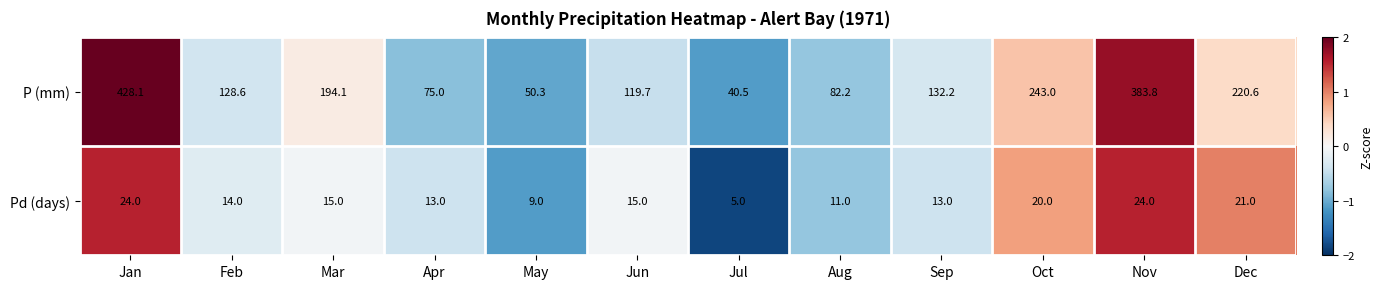

Which series has the widest spread of values?

P (mm)